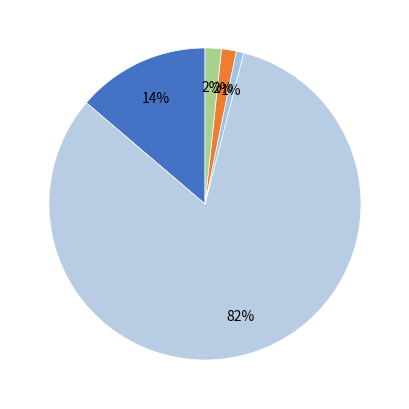

Count the number of slices in the pie.

5